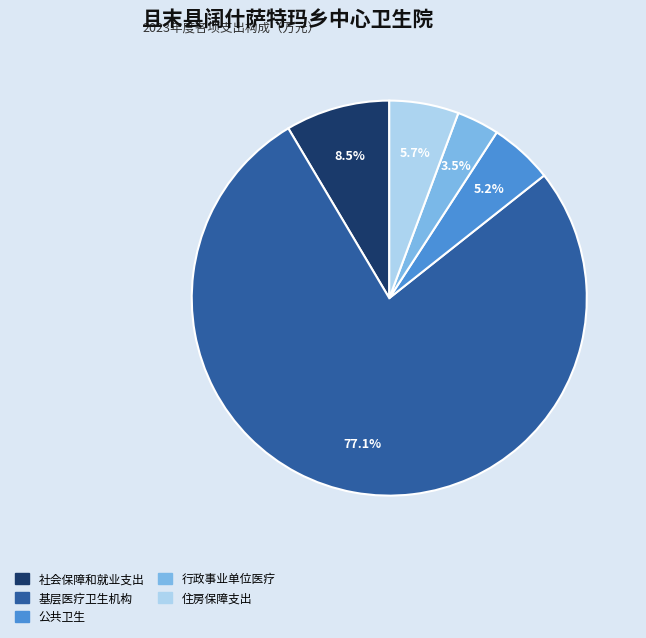

Does 基层医疗卫生机构 represent more than half of the total?

Yes